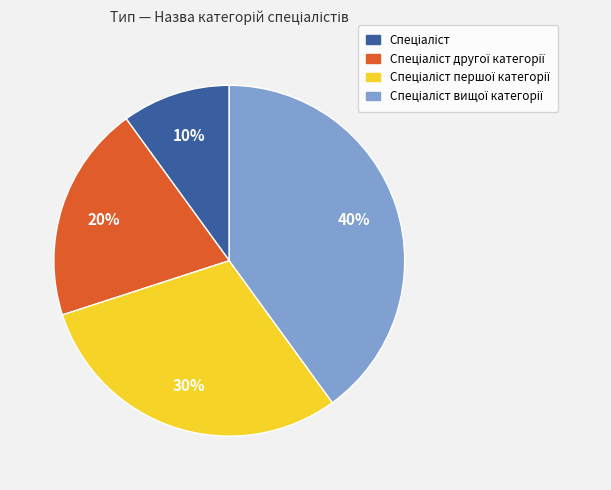

How many slices are in this pie chart?

4